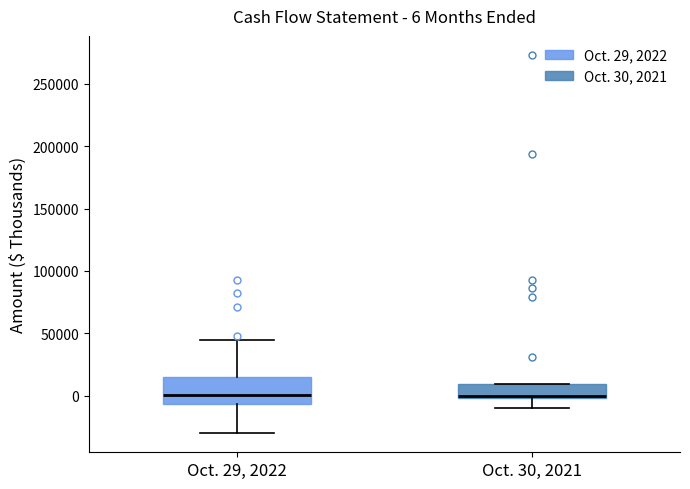

Comparing the boxes themselves (not the whiskers), which one is the tallest?

Oct. 29, 2022